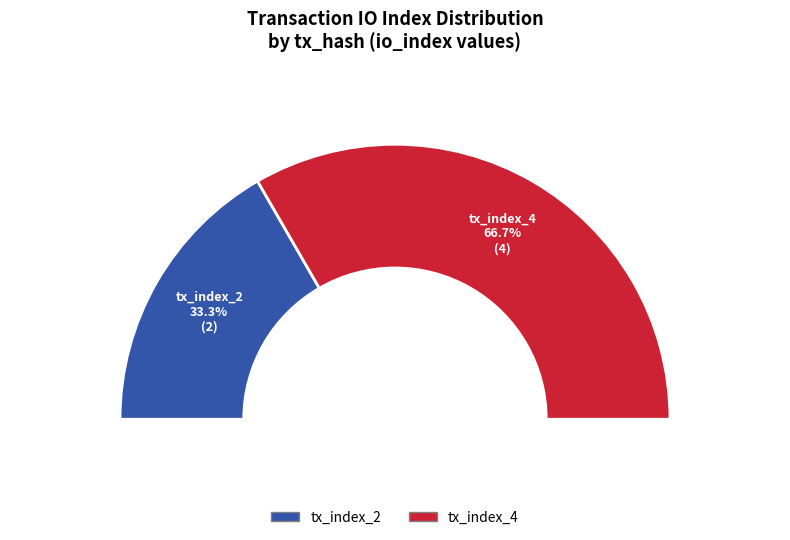

Is it true that tx_index_4 is 76% of the pie?

False